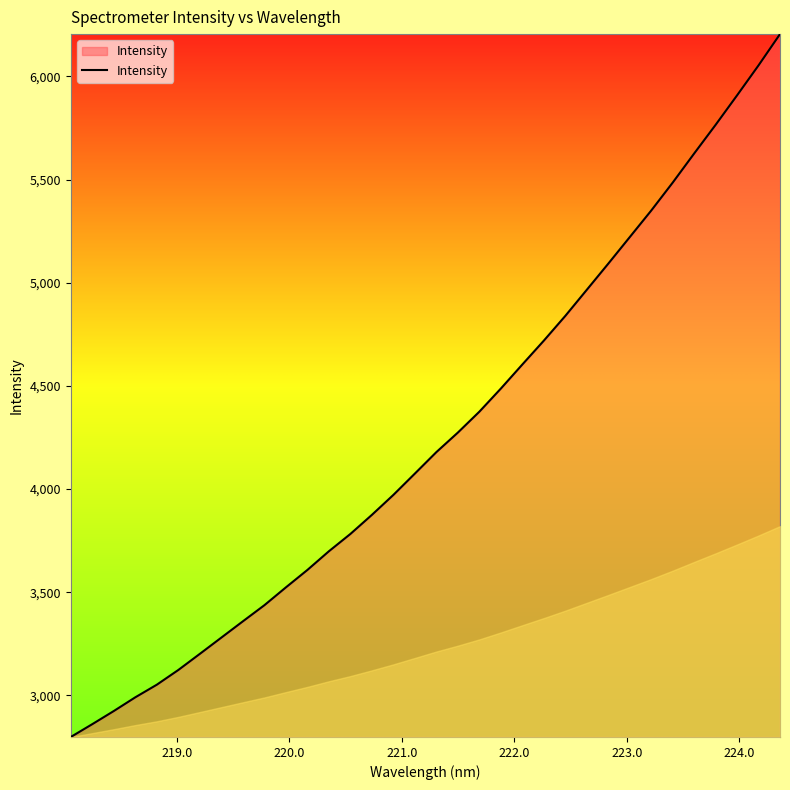

Count the number of categories in the chart.

34